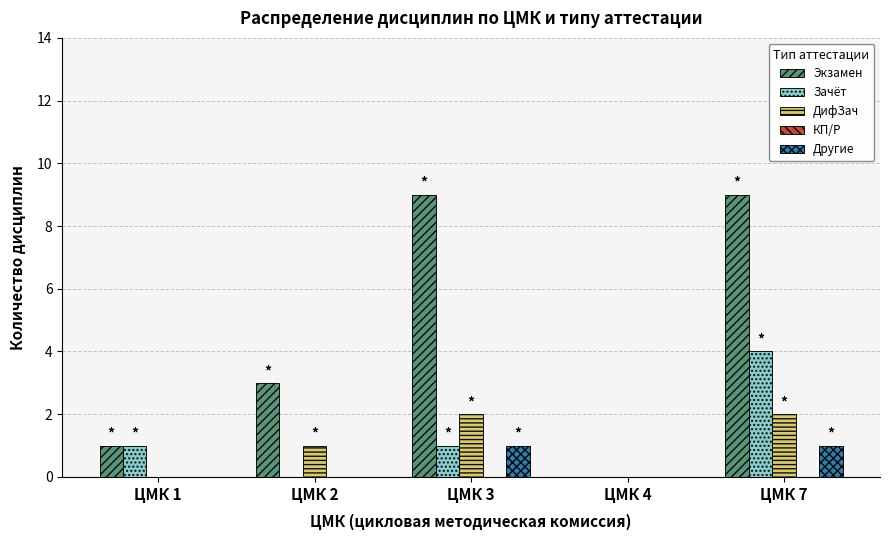

Which series changed the most between ЦМК 2 and ЦМК 3?

Экзамен